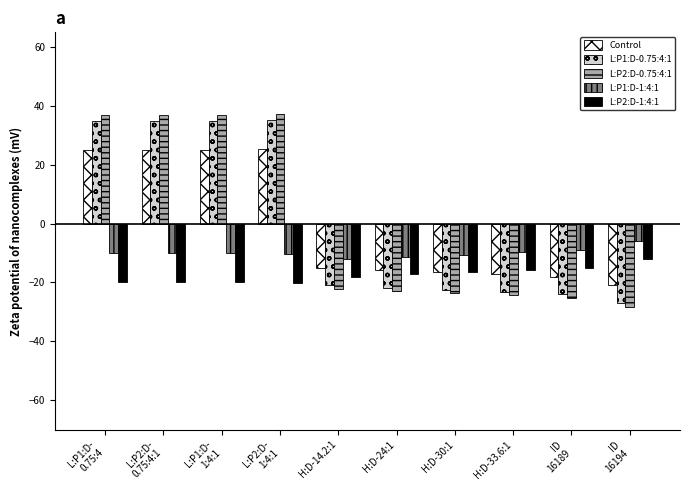

What is the label of the 9th bar from the left?

ID
16189